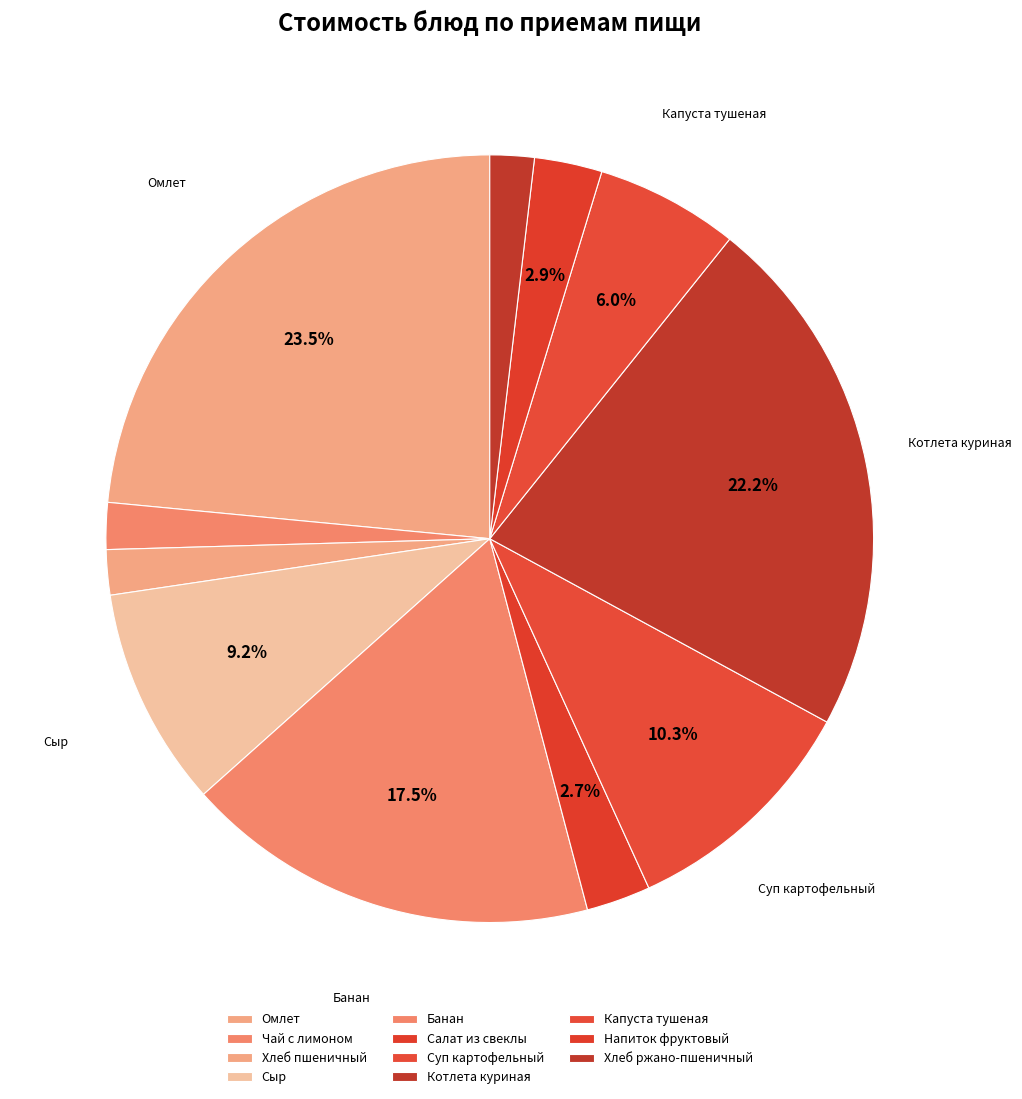

To the nearest percent, what is the average slice percentage?

9%